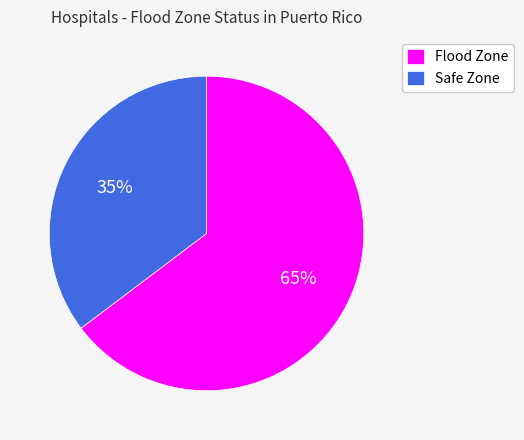

How many segments does this pie chart have?

2